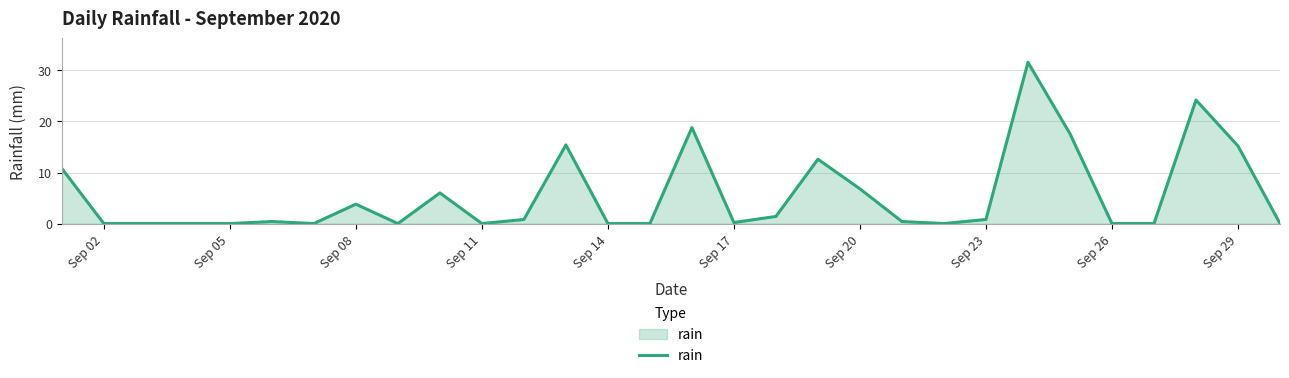

What is the maximum value shown in the chart?

31.6